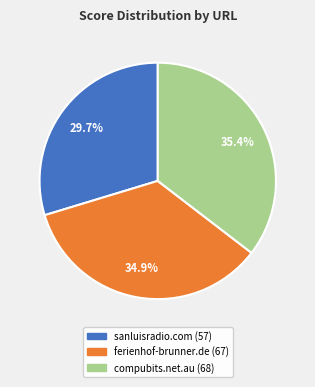

Is there a majority slice in this chart?

No